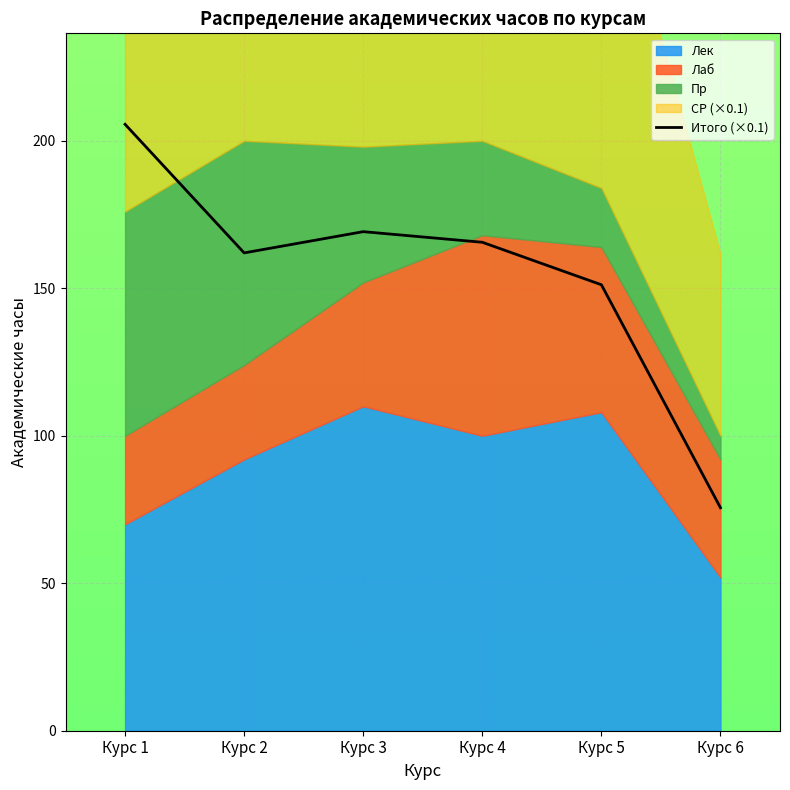

Reading left to right, list all the values displayed in this chart.

205.6	162.0	169.2	165.6	151.2	75.6